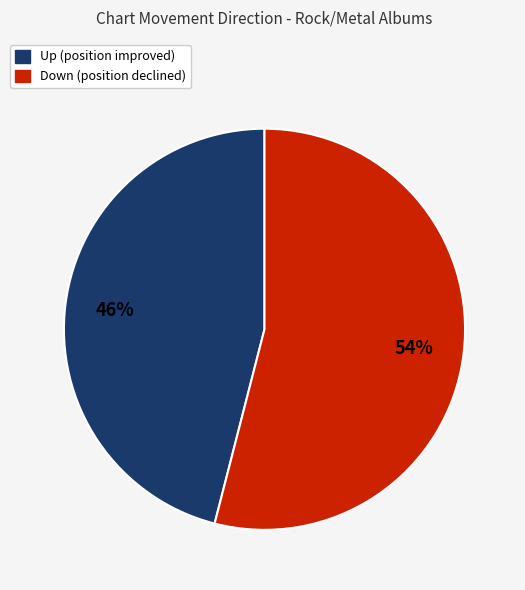

To the nearest percent, what is the difference between the largest and smallest slice percentages?

8%